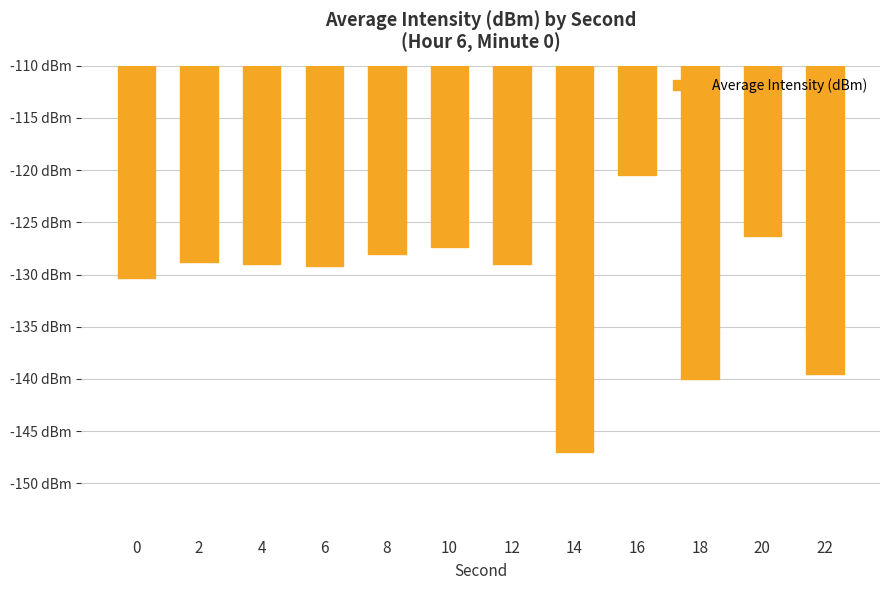

Which has a higher value, 16 or 2?

16